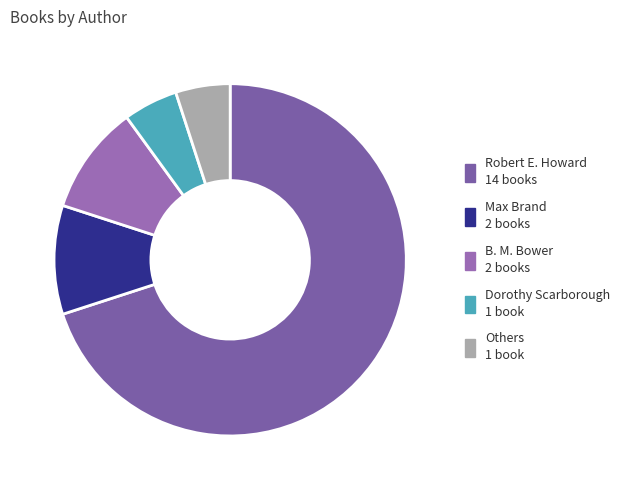

How many slices are in this pie chart?

5